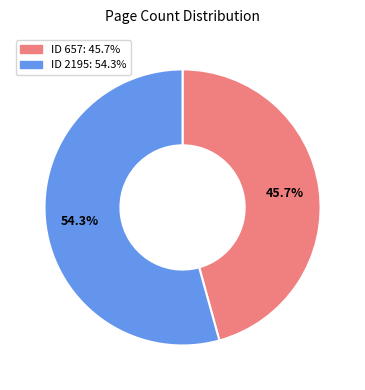

Is there a majority slice in this chart?

Yes